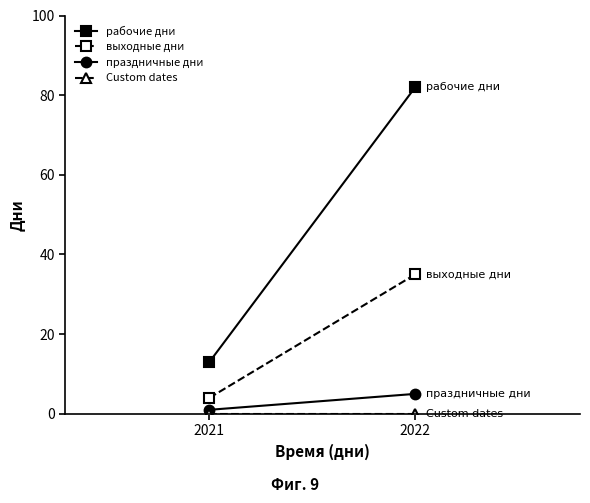

Which label corresponds to the largest value in the chart?

2022